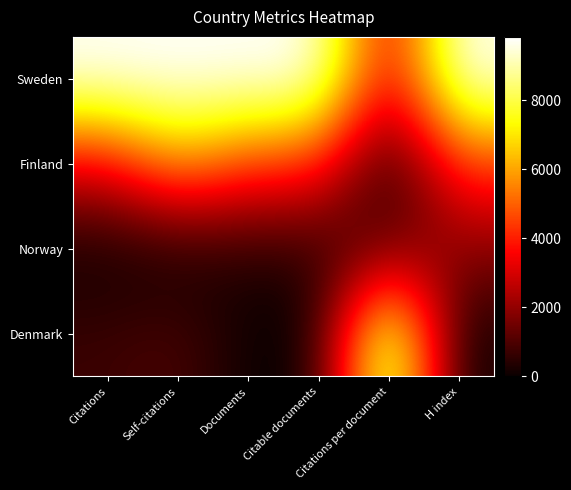

Count the number of data series in this chart.

4